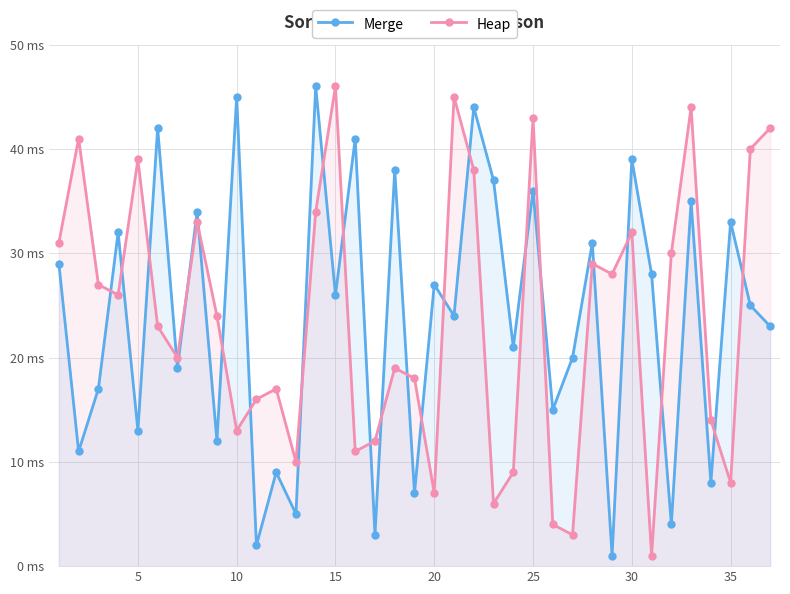

How many lines are shown in the chart?

2